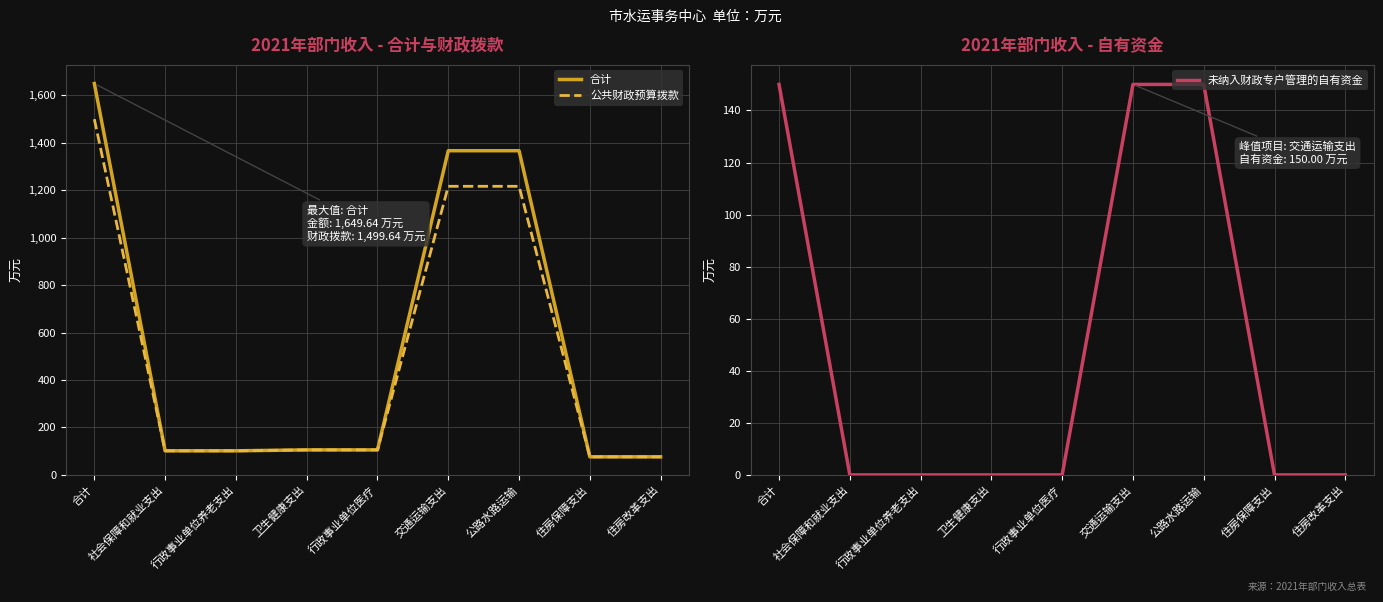

What is the spread (max minus min) of values at 行政事业单位医疗?

105.4